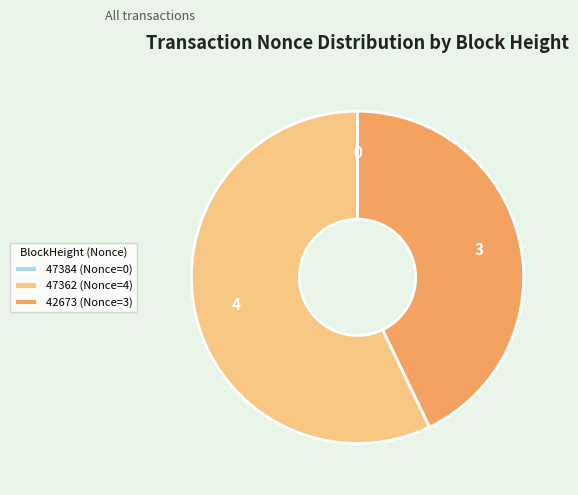

Does 47362 account for over 50% of the chart?

Yes